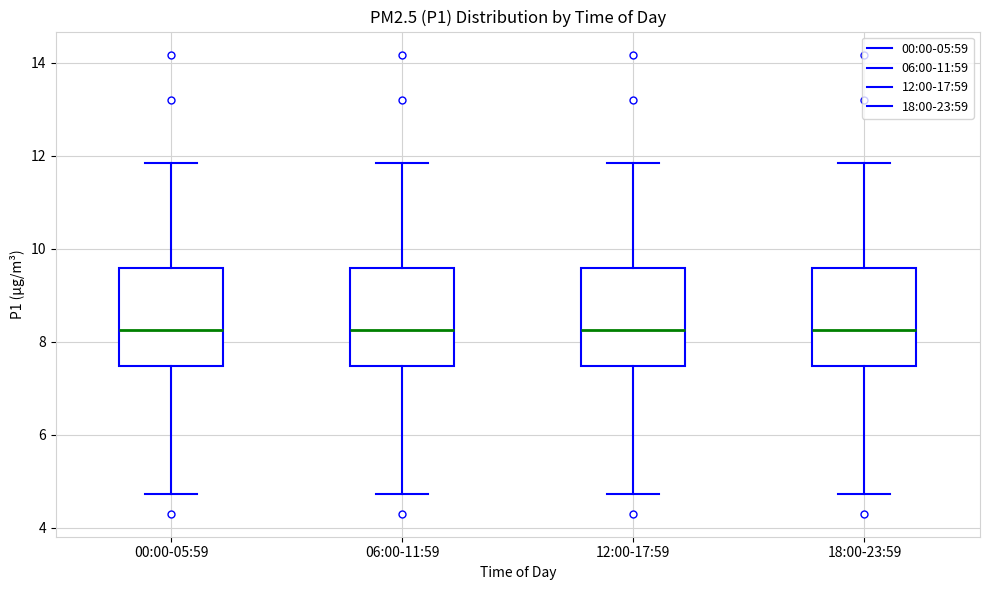

Reading left to right, transcribe this box plot: for each box, give where its median line is, the range the box spans, and where its two whiskers end, as read against the y-axis. The values are not printed on the chart, so give them approximately, as read against the axis.

00:00-05:59: median 8.2, box 7.4 to 9.6, whiskers 4.8 to 11.8
06:00-11:59: median 8.2, box 7.4 to 9.6, whiskers 4.8 to 11.8
12:00-17:59: median 8.2, box 7.4 to 9.6, whiskers 4.8 to 11.8
18:00-23:59: median 8.2, box 7.4 to 9.6, whiskers 4.8 to 11.8